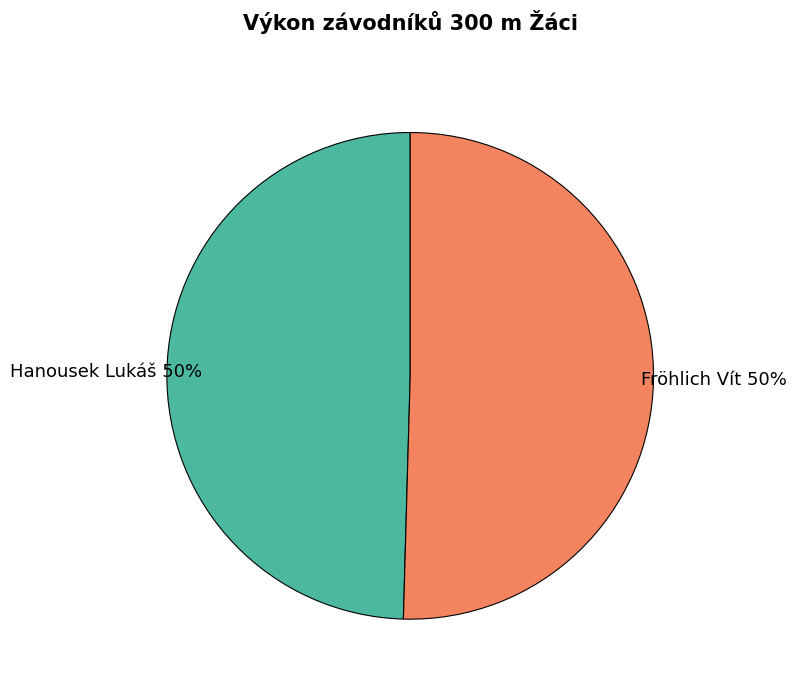

To the nearest percent, what is the average slice percentage?

50%